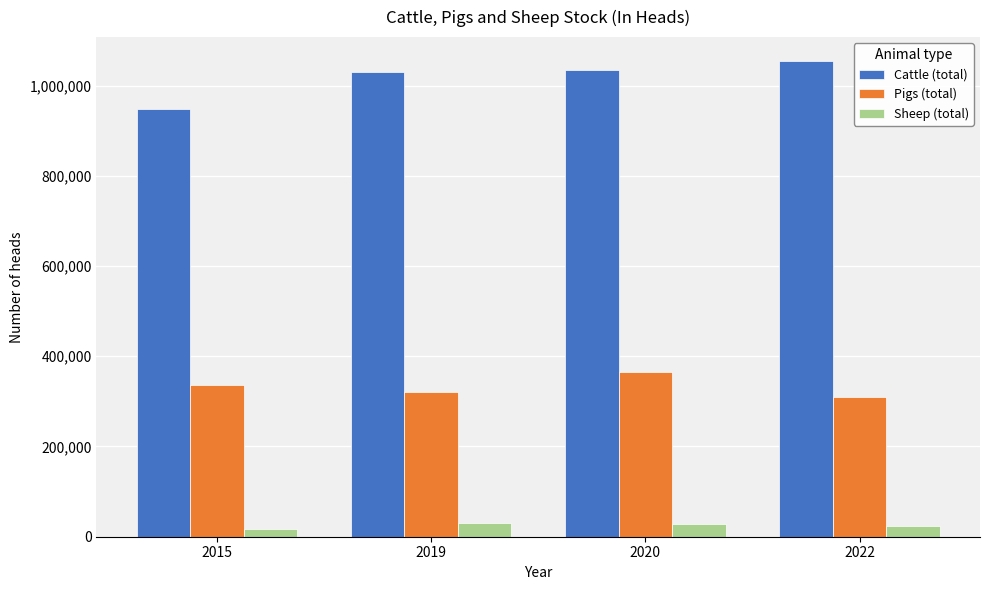

What is the difference between the second highest and minimum values in the Pigs (total) series?

27545